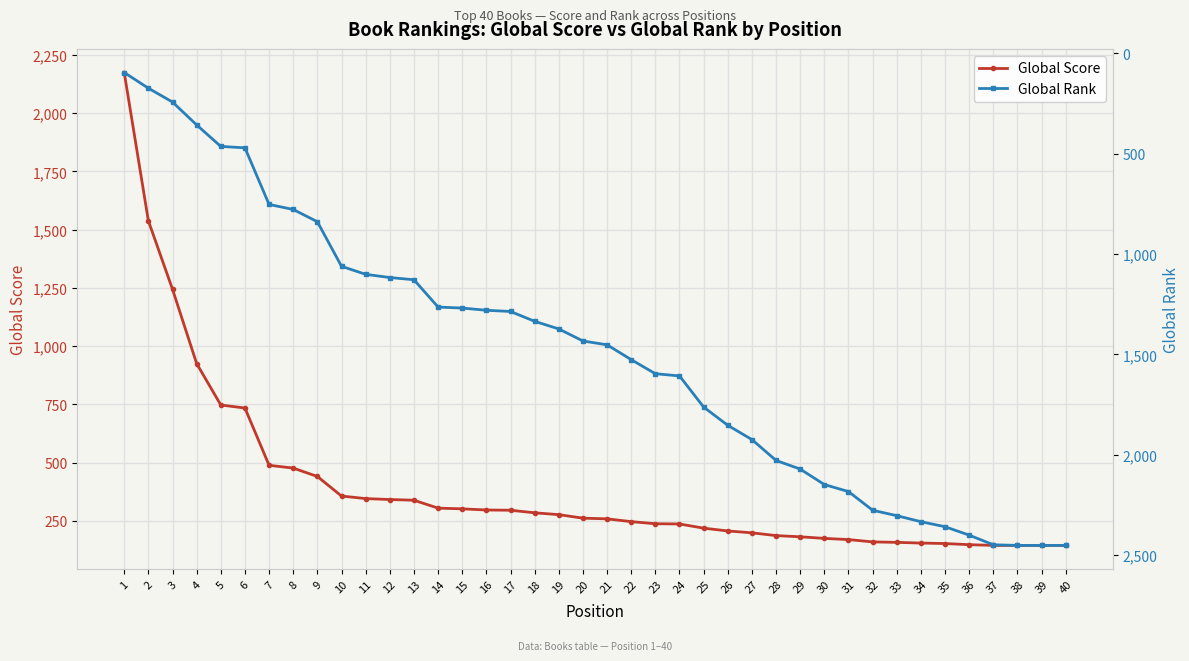

How many lines are shown in the chart?

2